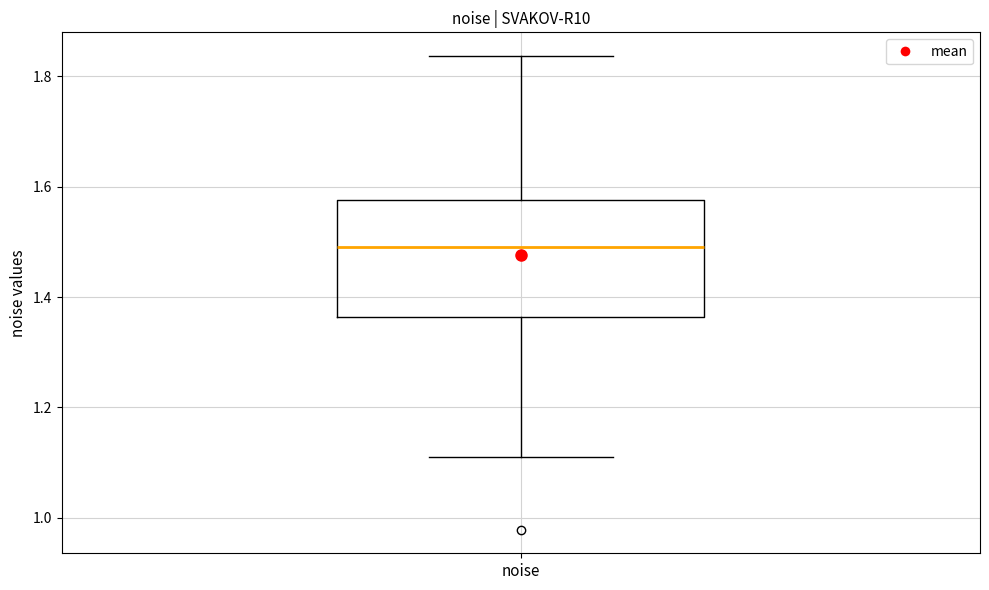

Transcribe this box plot: give where the median line is, the range the box spans, and where the two whiskers end, as read against the y-axis. The values are not printed on the chart, so give them approximately, as read against the axis.

median 1.50, box 1.36 to 1.58, whiskers 1.12 to 1.84